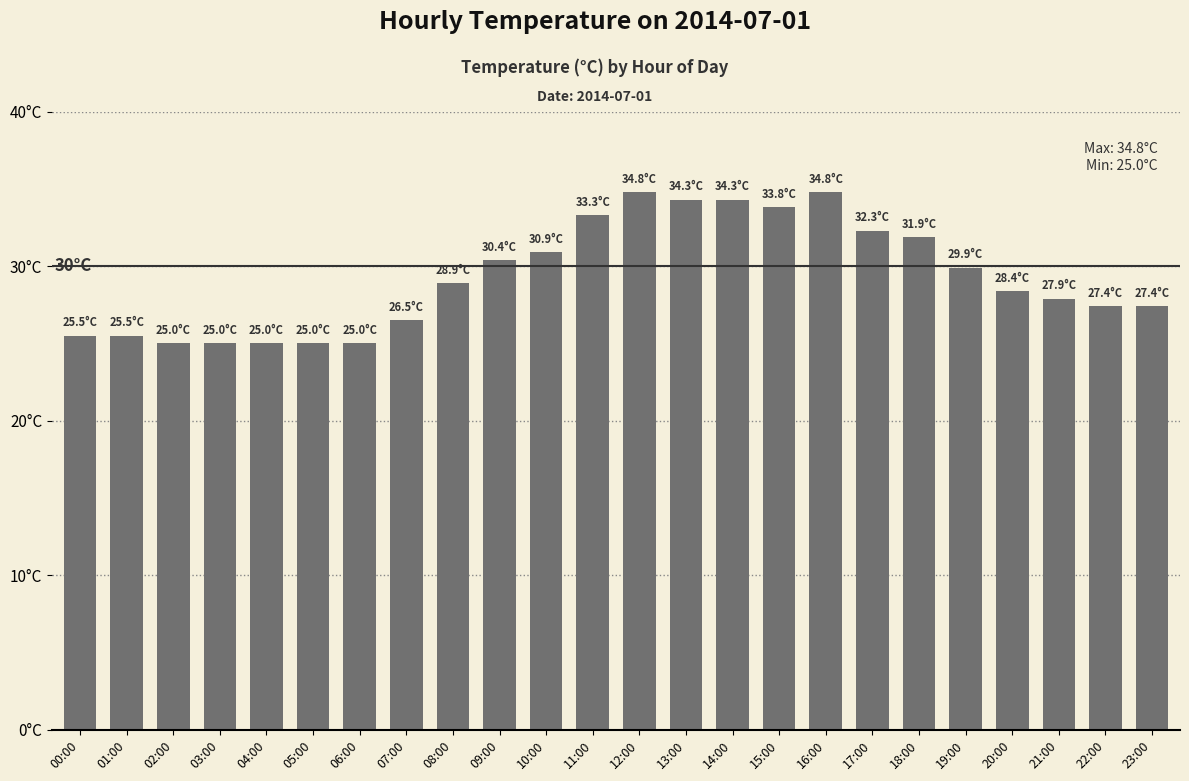

Count the number of categories in the chart.

24